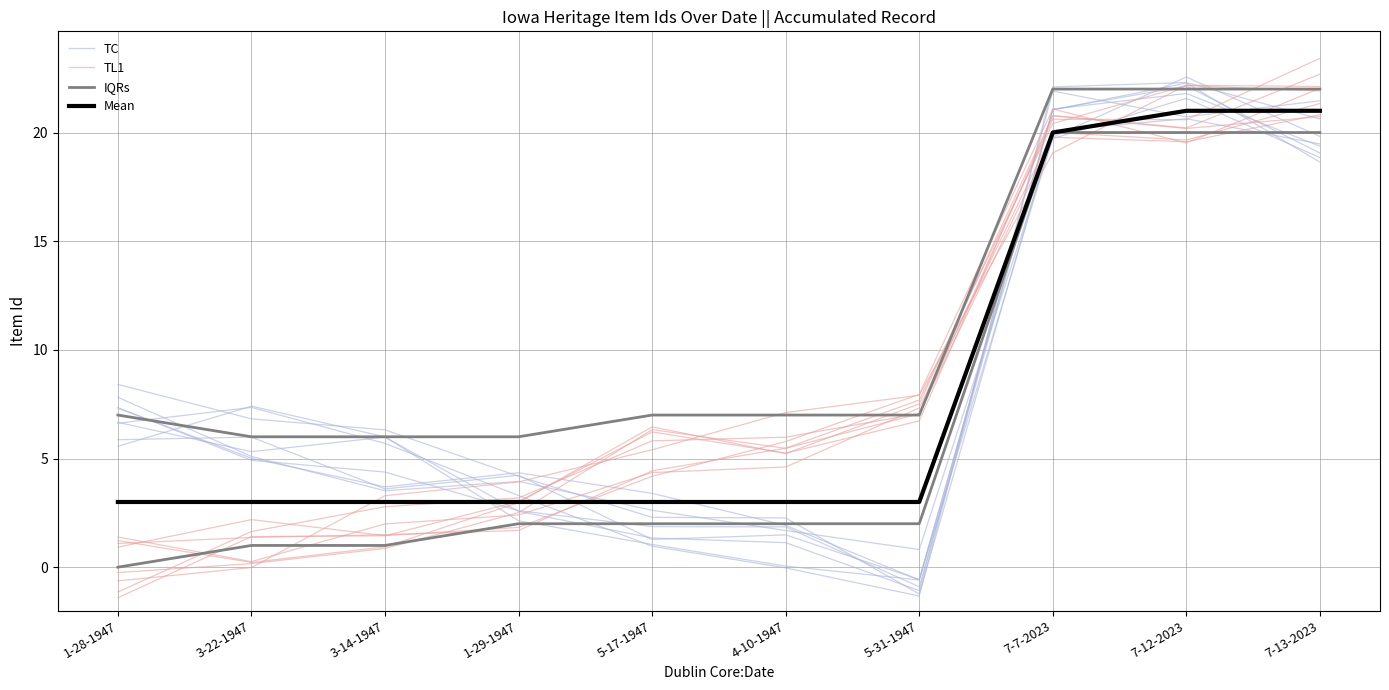

Is this an area chart (filled region under the line)?

No